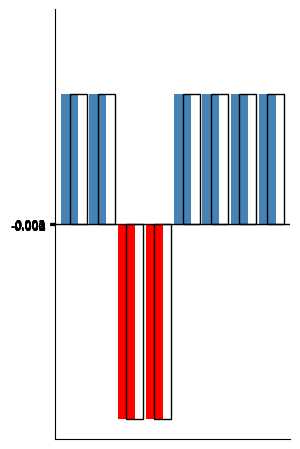

Count the number of data series in this chart.

1